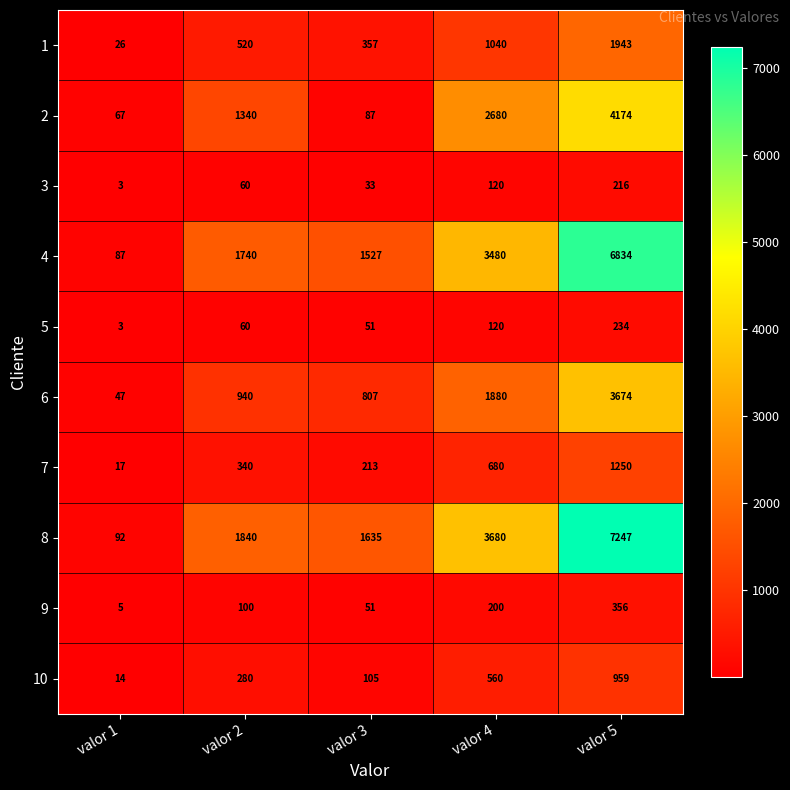

Which series has the largest total across all categories?

8